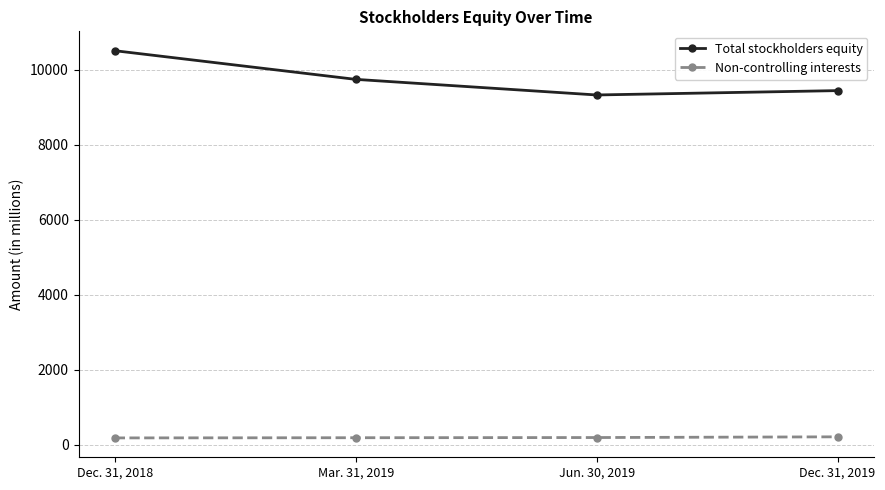

Read the Non-controlling interests value at Jun. 30, 2019, to the nearest 5.

195